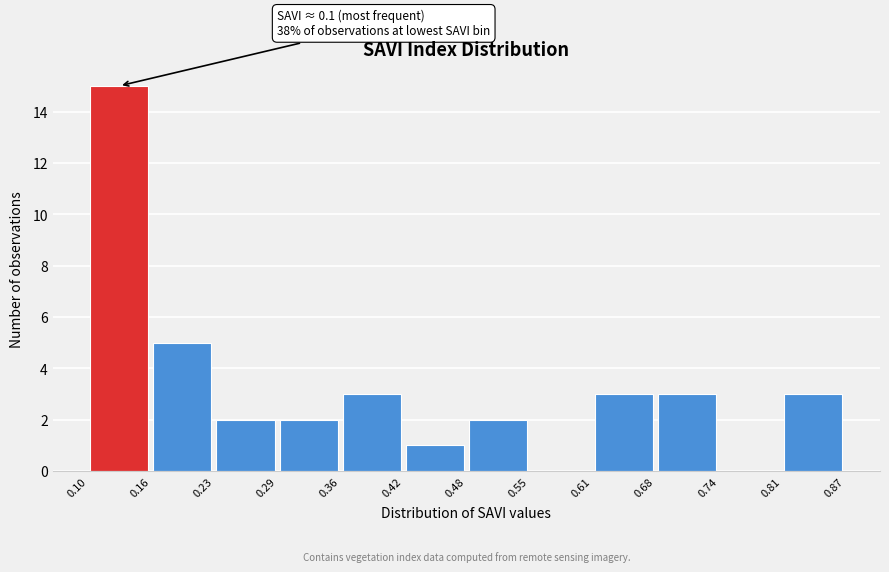

Which range on the x-axis has the tallest bar?

0.10 to 0.16